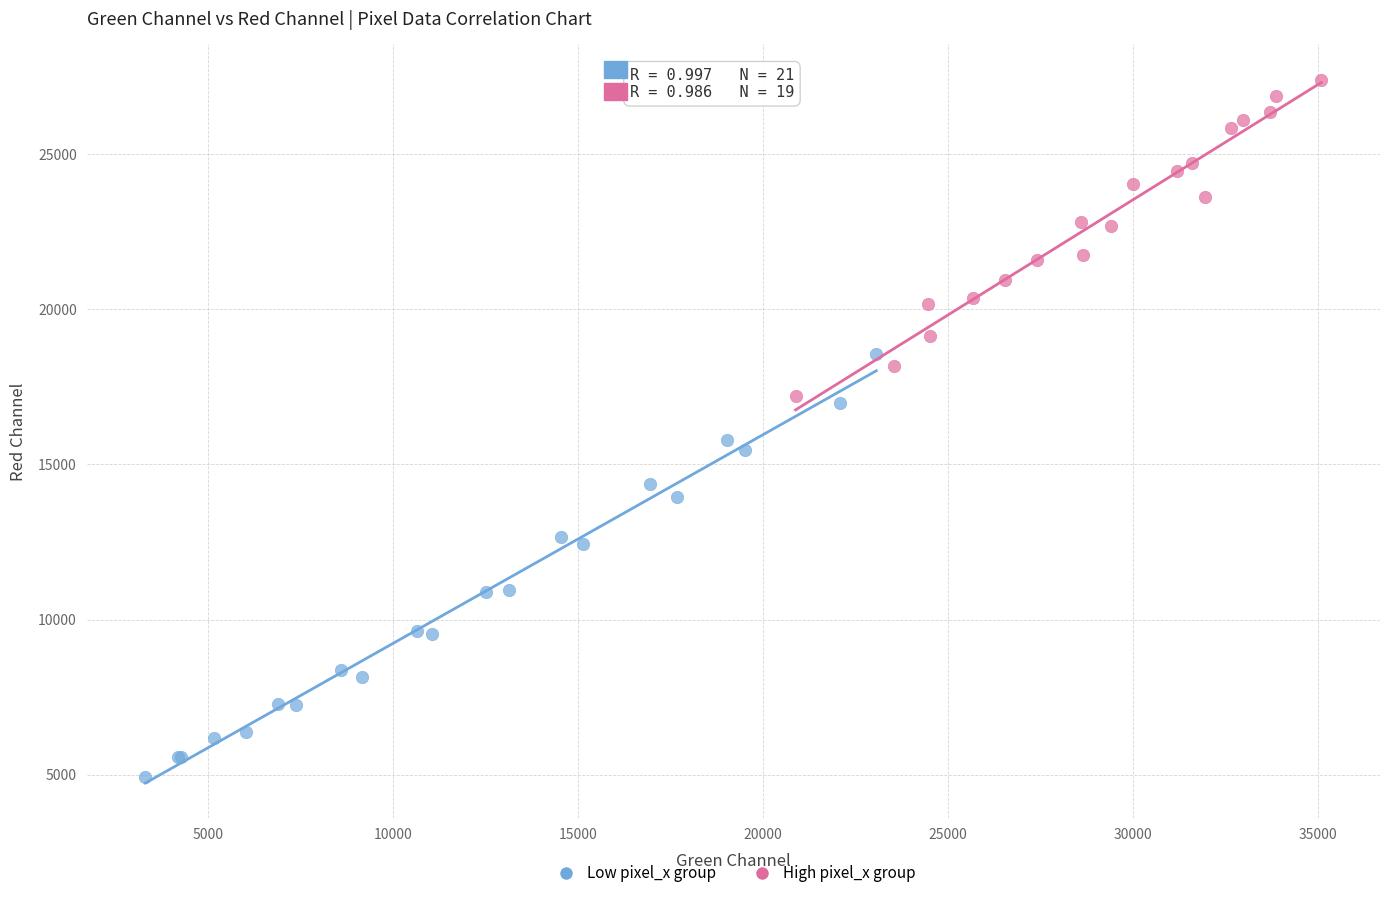

Which series reaches the minimum Y coordinate?

Low pixel_x group